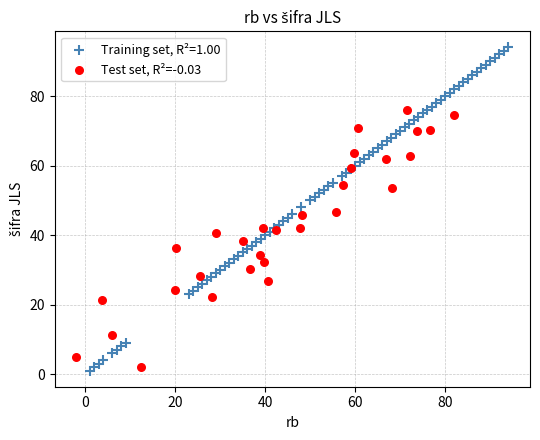

Which series contains the highest Y value?

Training set, R²=1.00